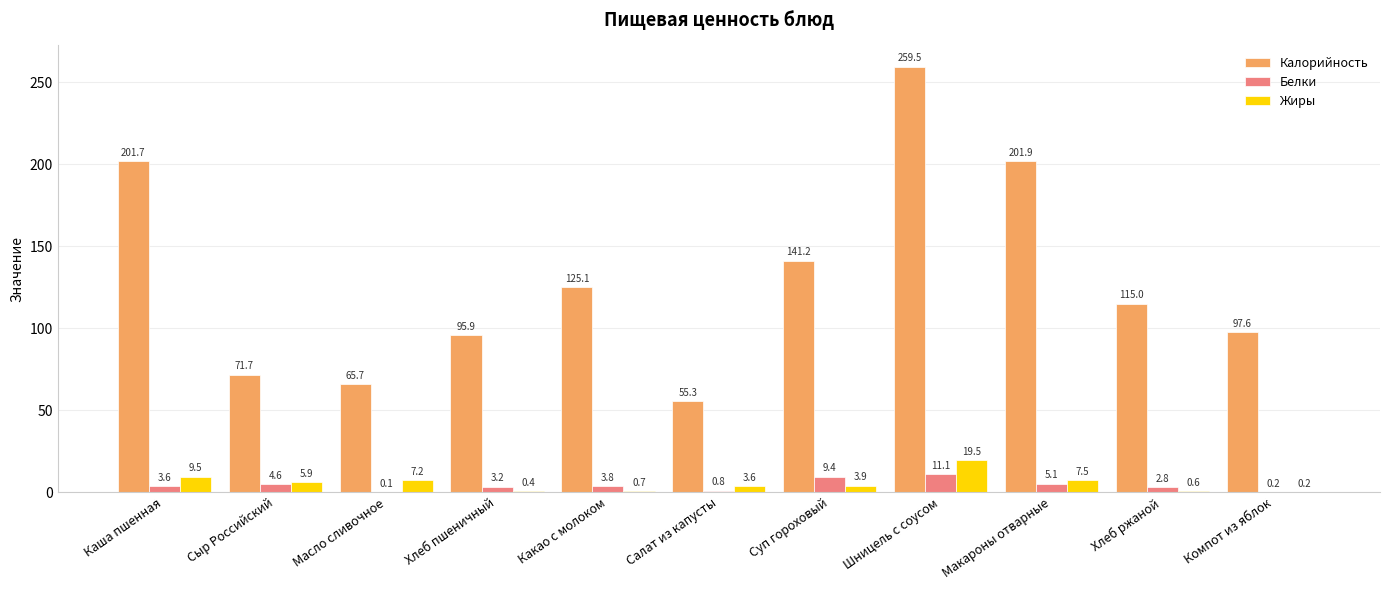

Which series changed the most between Масло сливочное and Шницель с соусом?

Калорийность